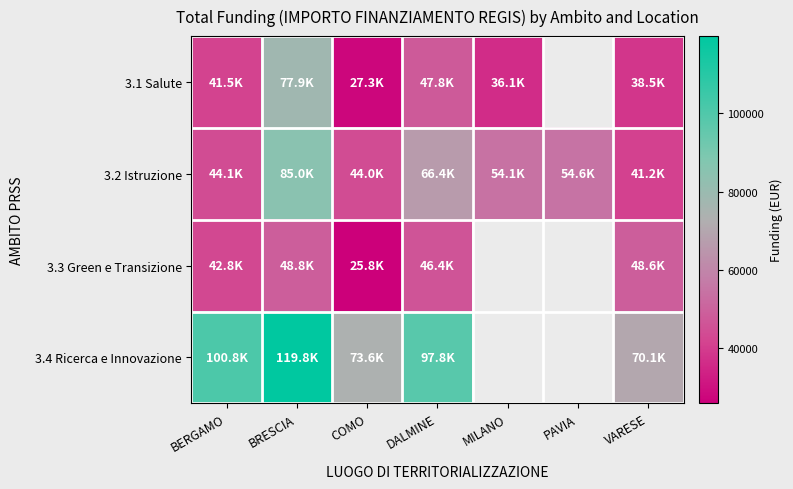

The value of 3.4 Ricerca e Innovazione at COMO is 73636.1. True or false?

True